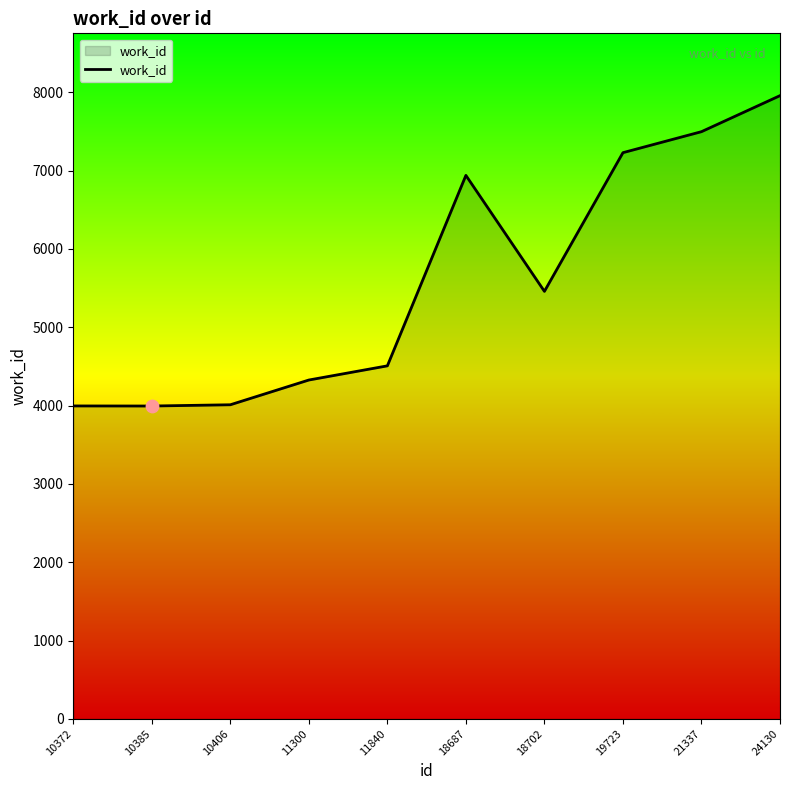

What is the change in value from 19723 to 24130?

+728